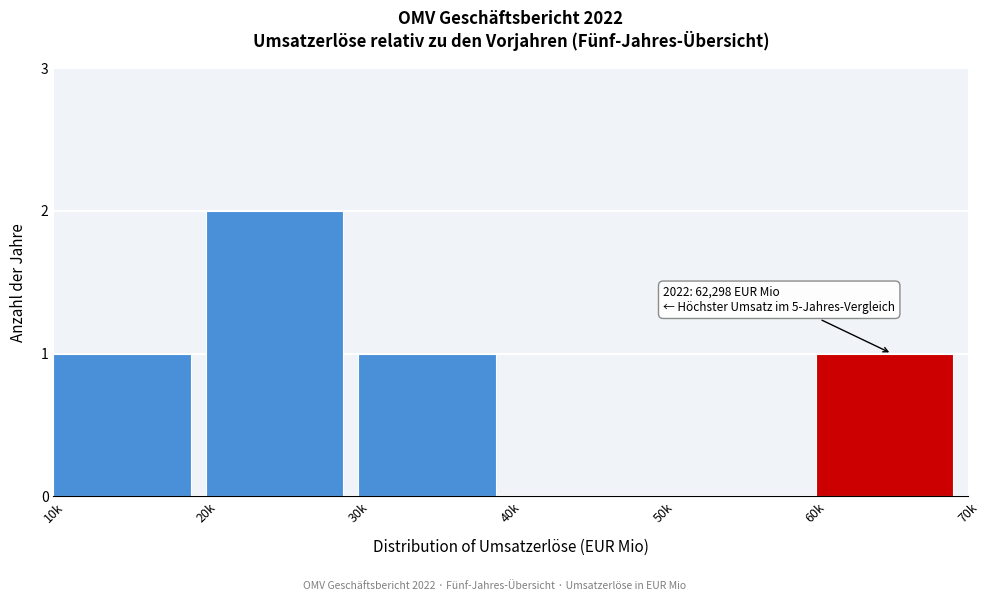

Reading left to right, what are all the values shown in this chart?

10k=1	20k=2	30k=1	40k=0	50k=0	60k=1